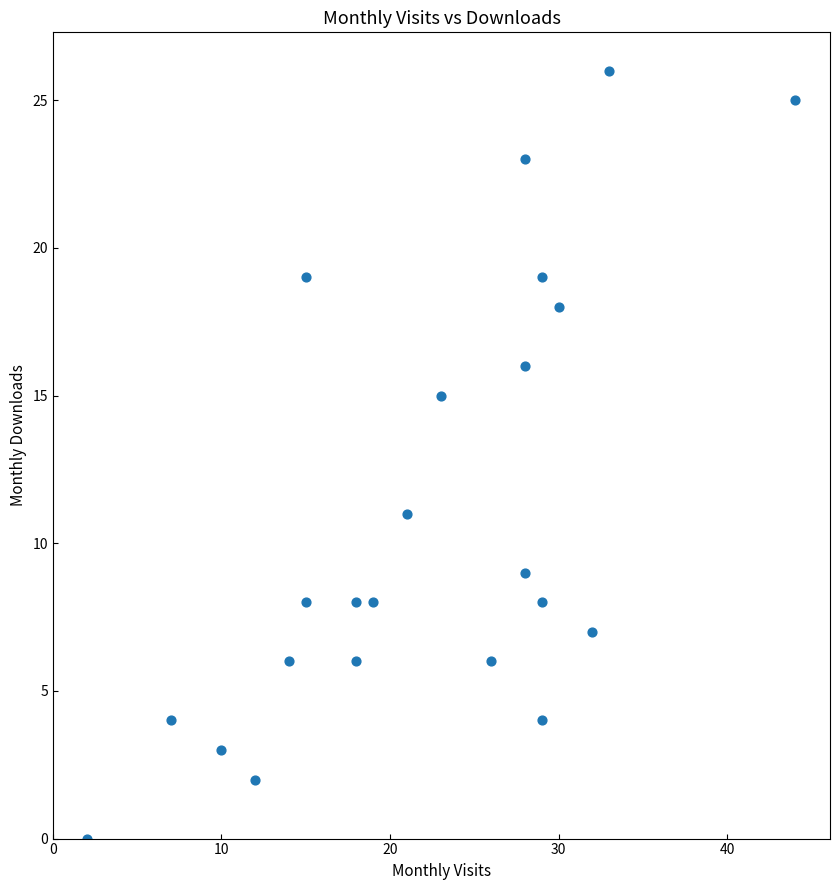

What is the range of Y values (max minus min)?

26